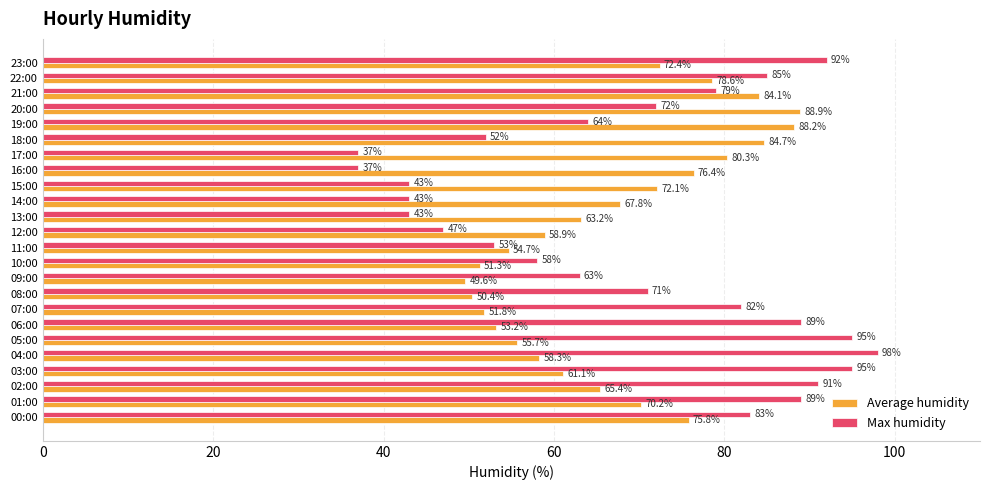

How many data points does each series have?

24